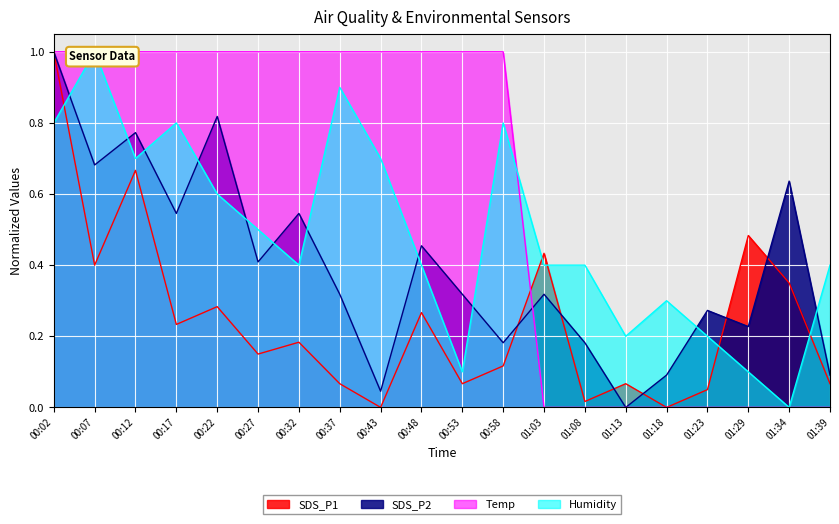

How many values in SDS_P2 are above zero?

19